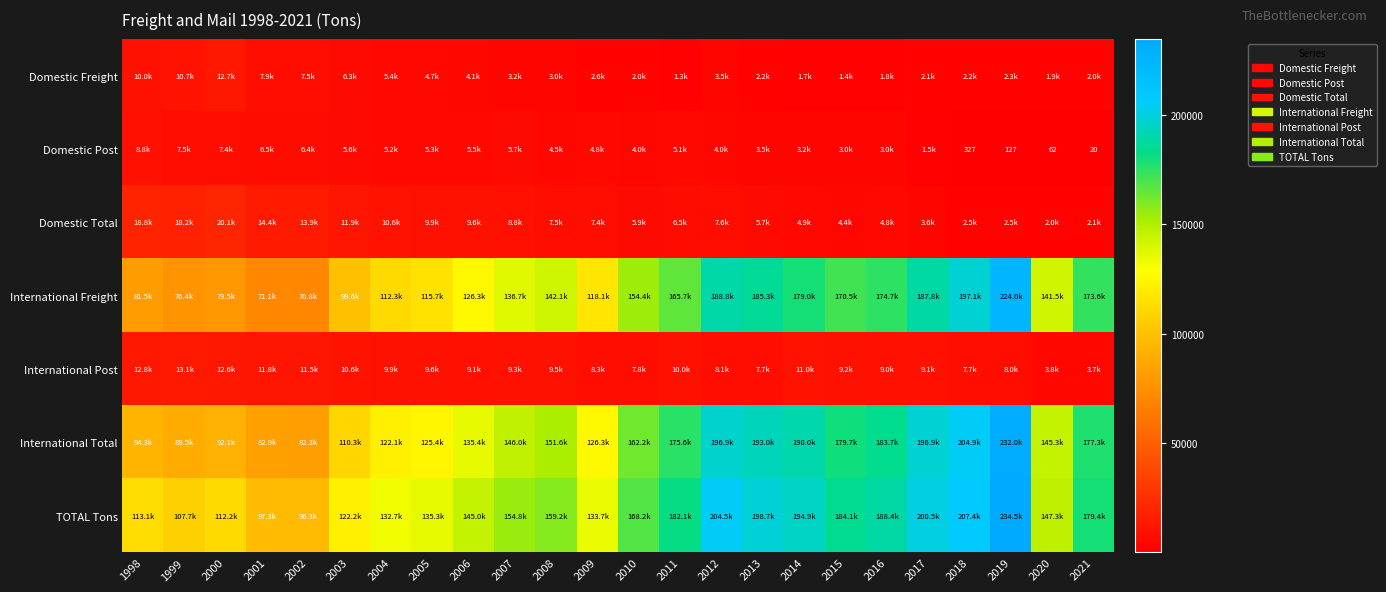

Where is International Total nearest to the value 157165?

2010